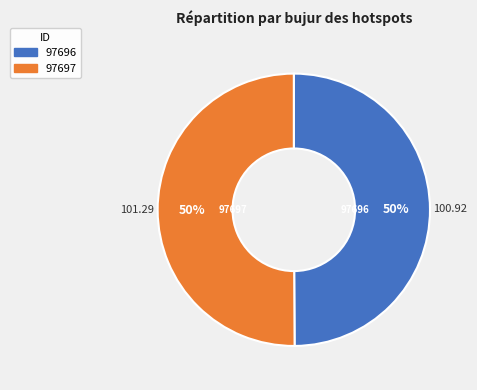

Is the sum of 97697 and 97696 greater than half?

Yes